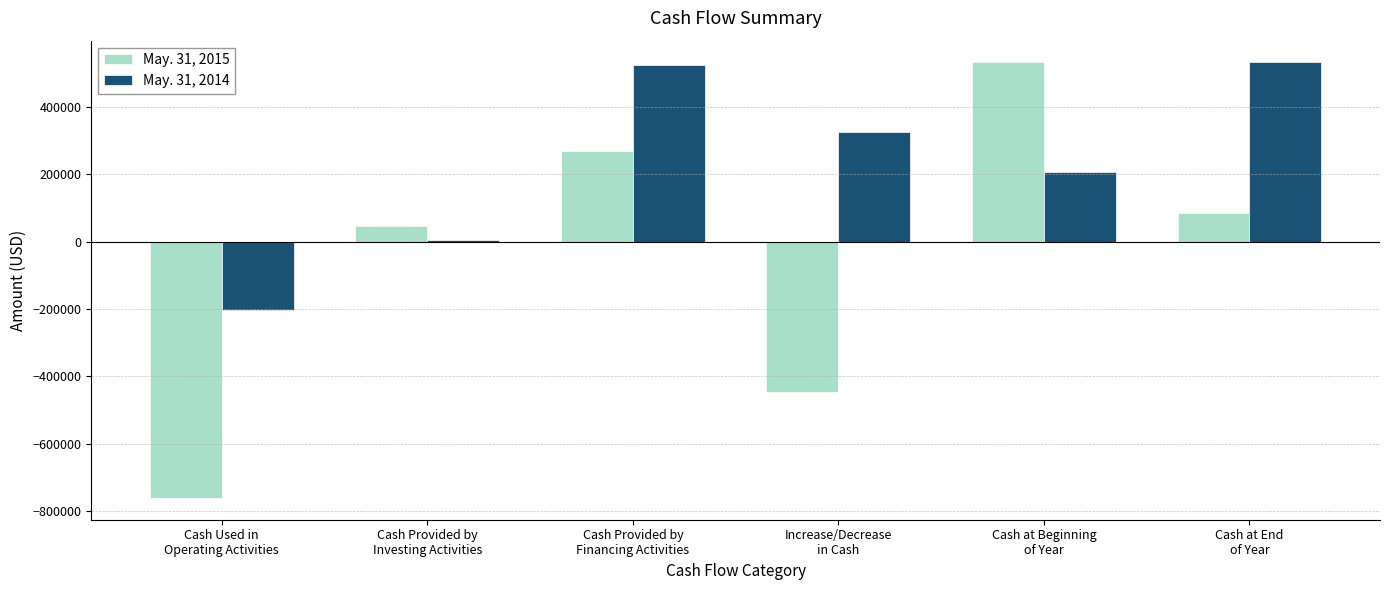

What is the sum of all May. 31, 2014 values?

1391680